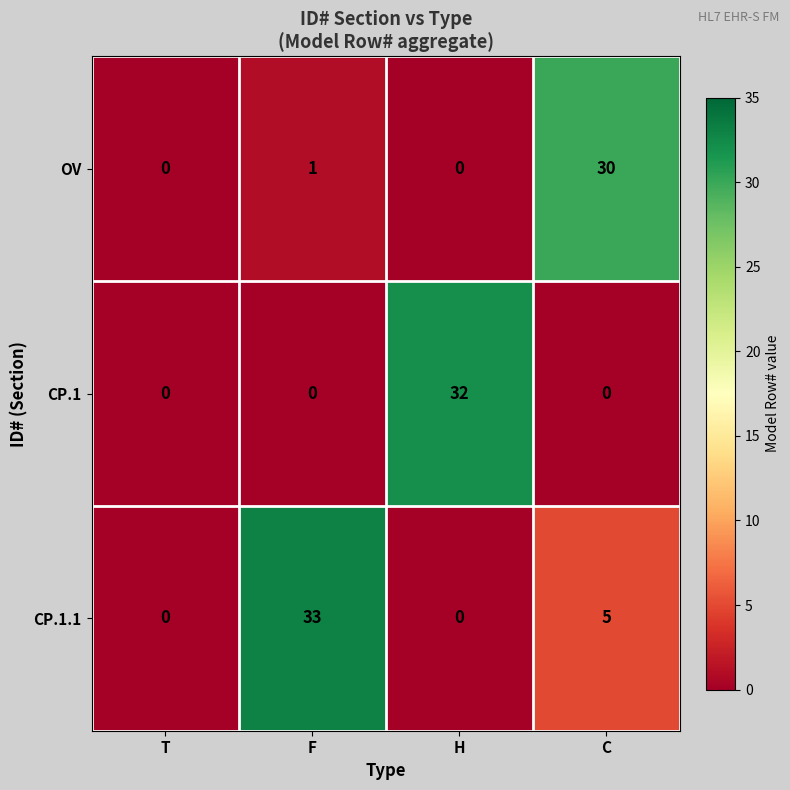

The value of CP.1.1 at T is -23. True or false?

False